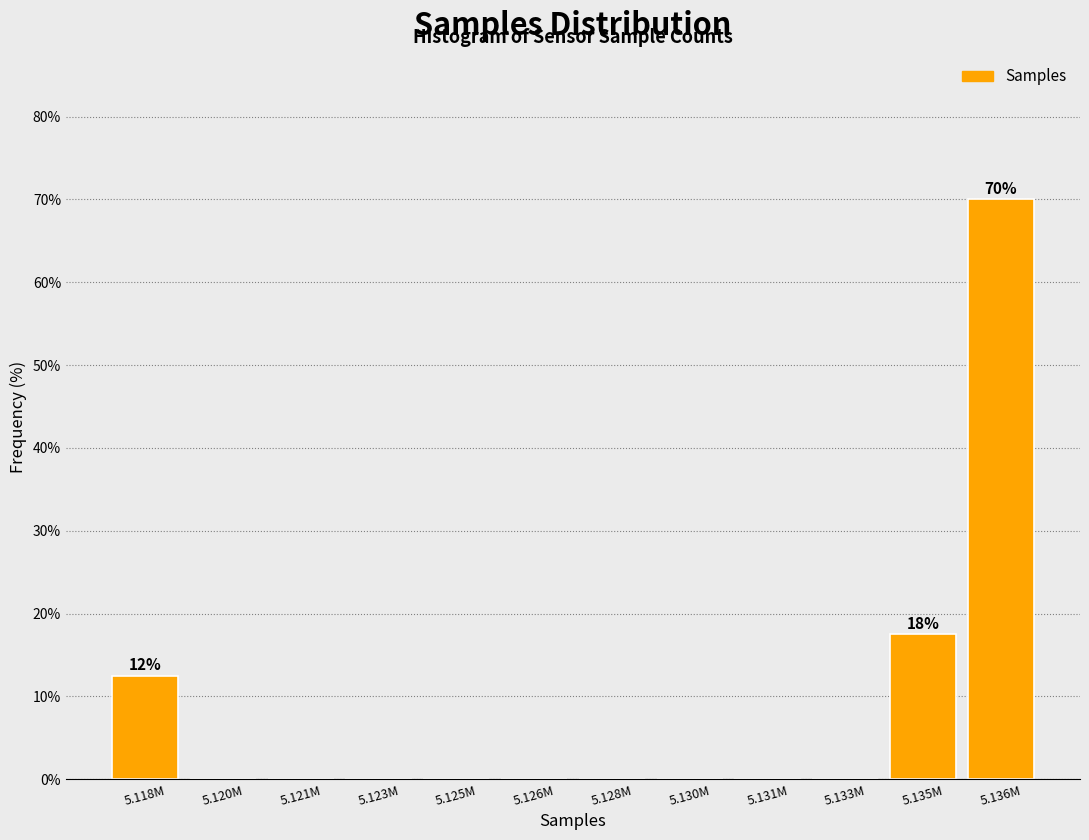

Reading left to right, list all the values displayed in this chart.

5.118M=12.5	5.120M=0.0	5.121M=0.0	5.123M=0.0	5.125M=0.0	5.126M=0.0	5.128M=0.0	5.130M=0.0	5.131M=0.0	5.133M=0.0	5.135M=17.5	5.136M=70.0